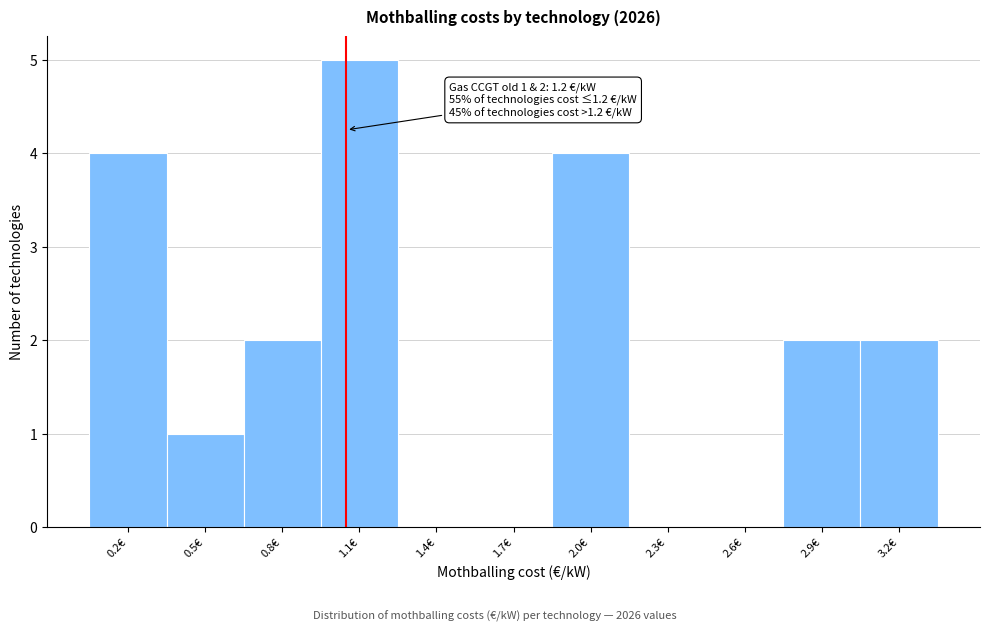

Reading left to right, transcribe all the data shown in this chart.

0.2€=4	0.5€=1	0.8€=2	1.1€=5	1.4€=0	1.7€=0	2.0€=4	2.3€=0	2.6€=0	2.9€=2	3.2€=2